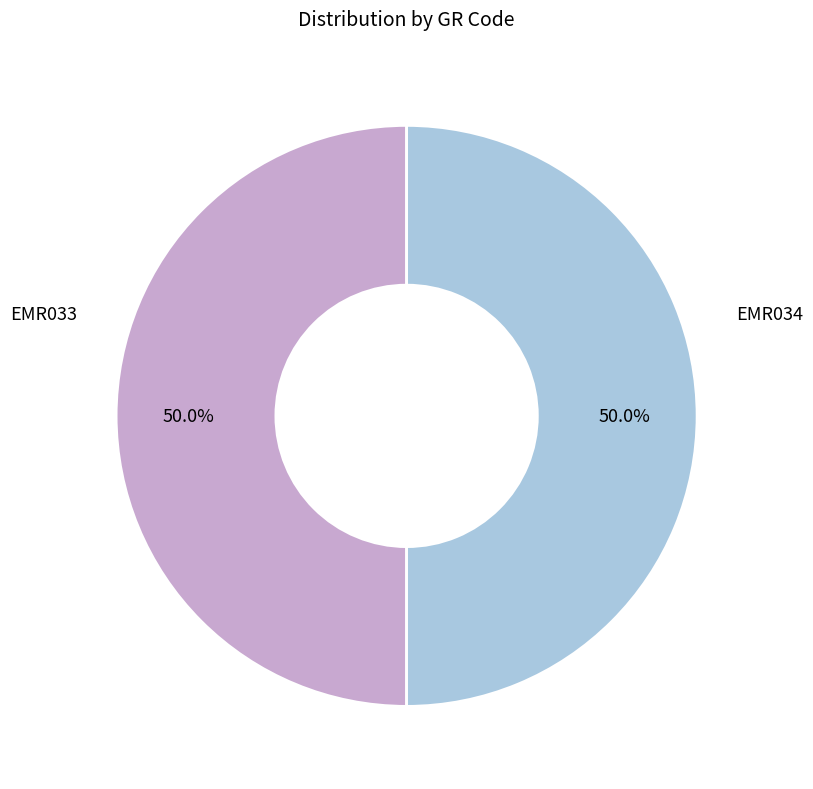

How many slices are in this pie chart?

2